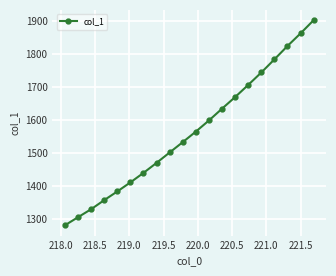

True or false: the data has more than 2 interior local peaks.

False